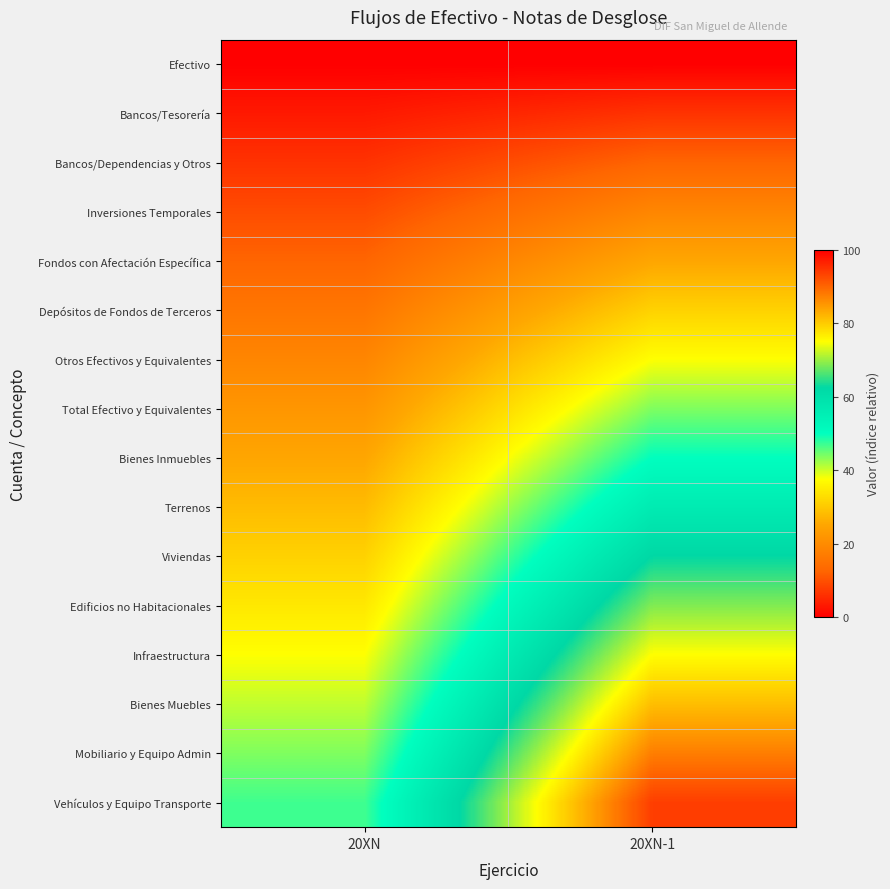

What is the difference between the highest and lowest values at 20XN-1?

93.8